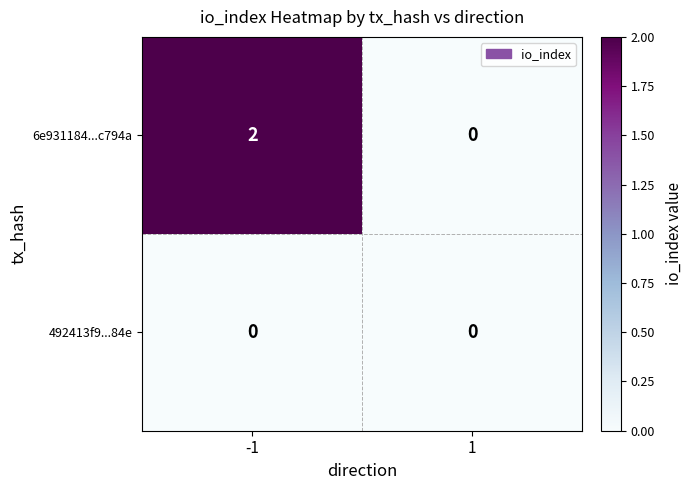

Reading left to right, list all the values displayed in this chart.

6e931184...c794a: 2	0
492413f9...84e: 0	0